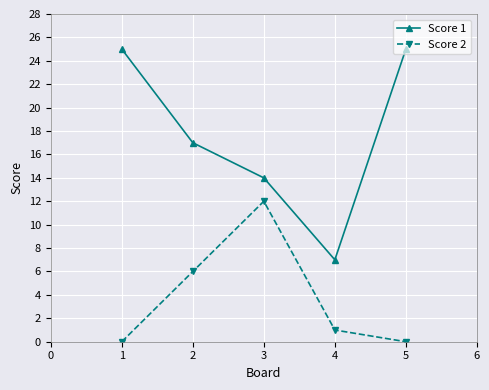

True or false: Score 1 and Score 2 cross at least once.

False